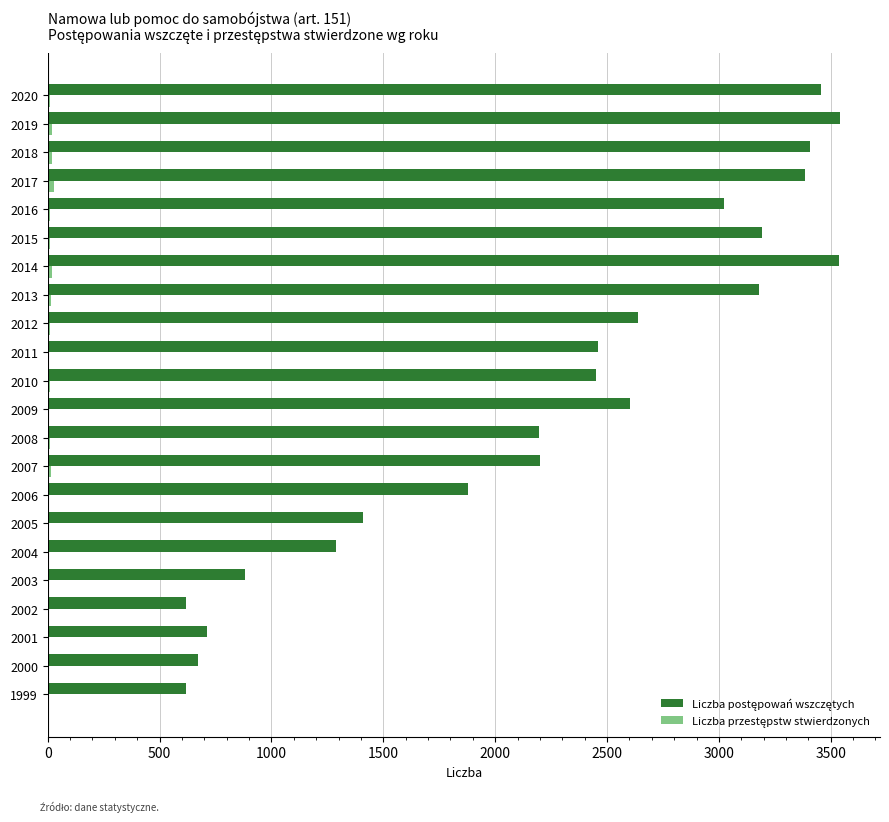

What is the greatest value displayed?

3543